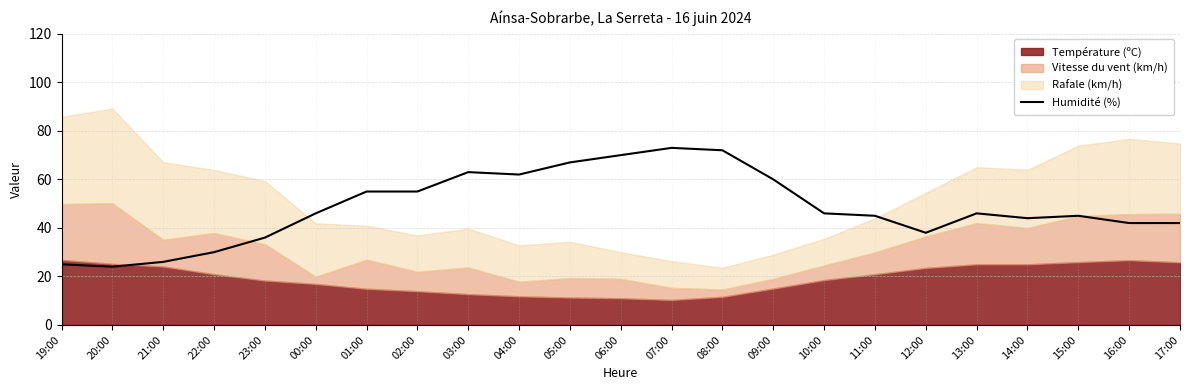

Is it true that Humidité (%) equals 46 at 10:00?

True